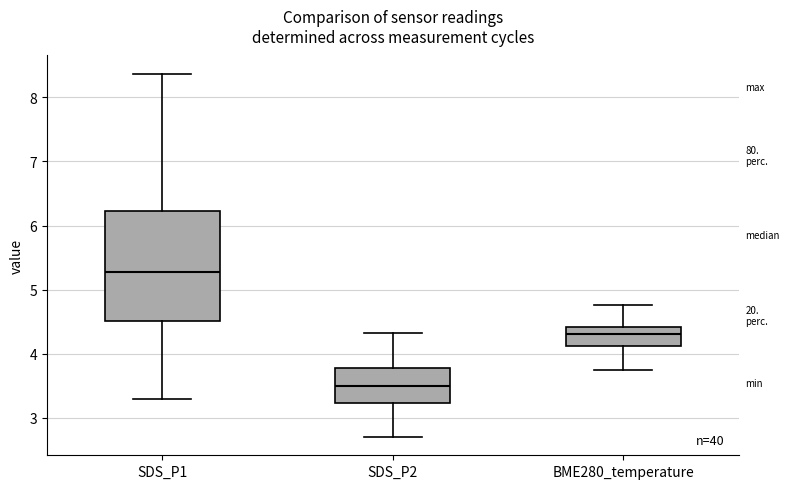

Which box is the tallest, from its lower edge to its upper edge?

SDS_P1